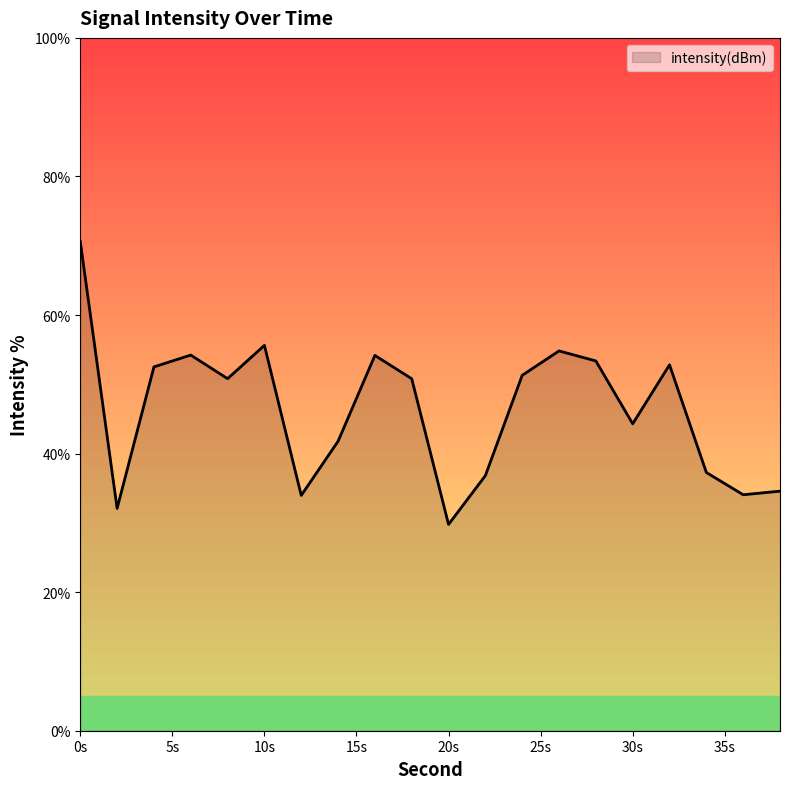

What is the minimum value shown in the chart?

29.8